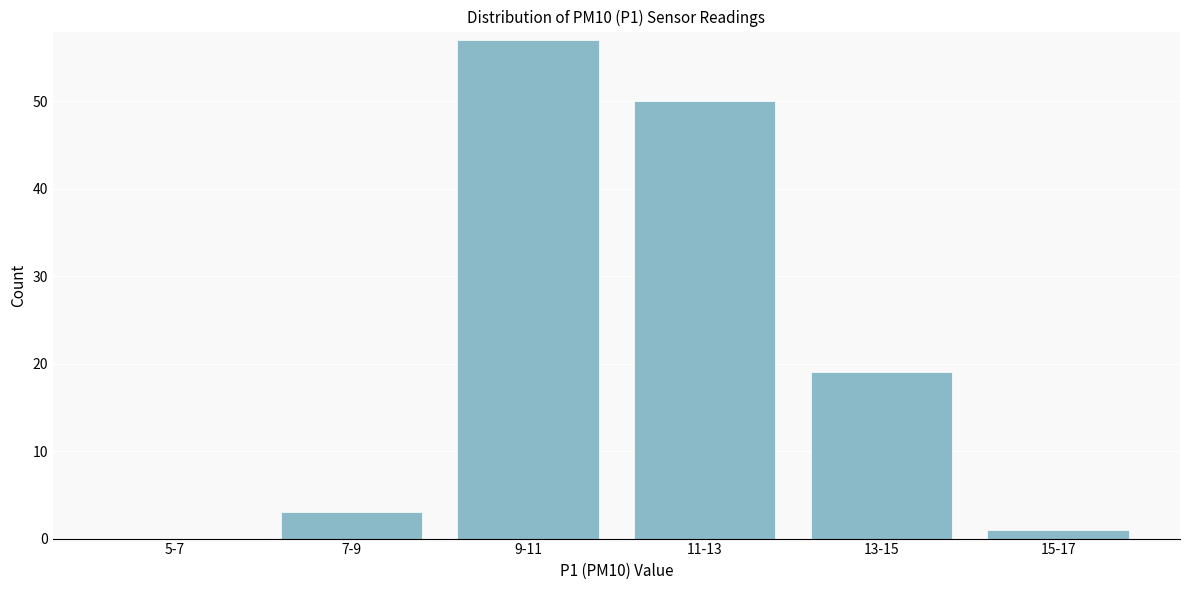

Reading left to right, extract all data points from this chart.

5-7=0	7-9=3	9-11=57	11-13=50	13-15=19	15-17=1